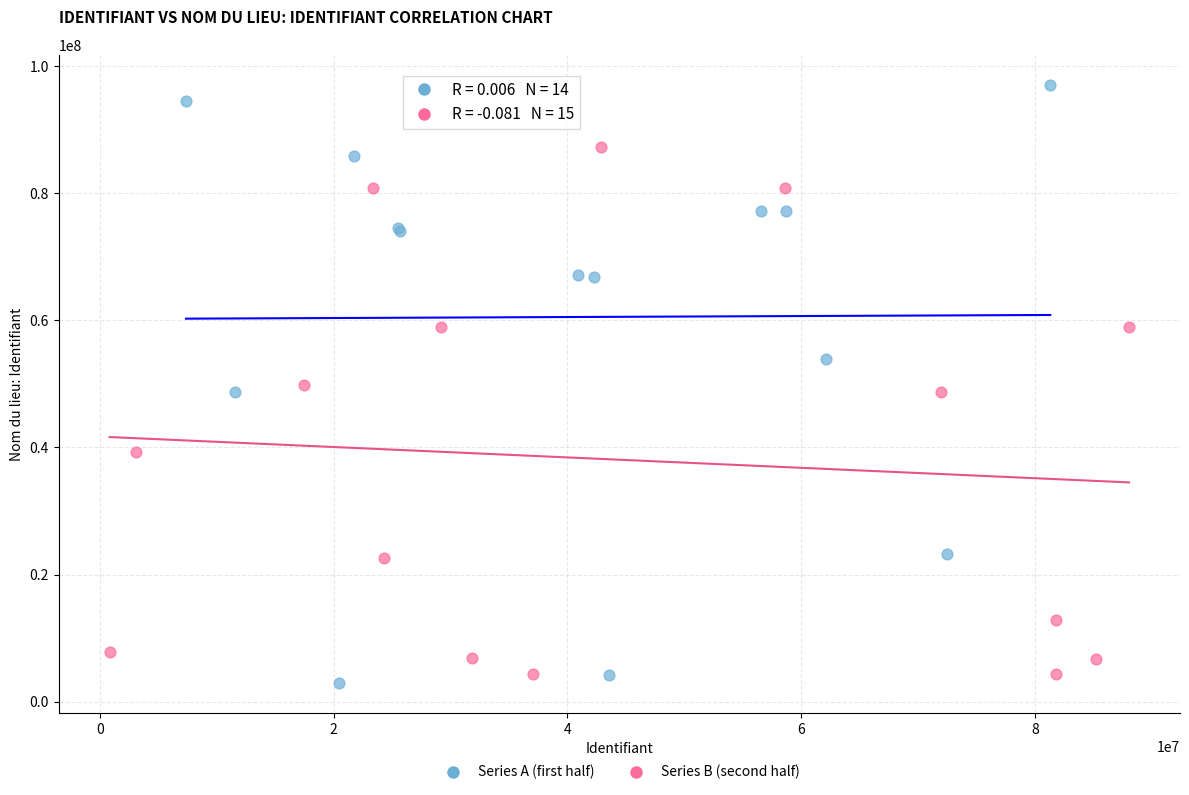

Which series contains the highest Y value?

Series A (first half)